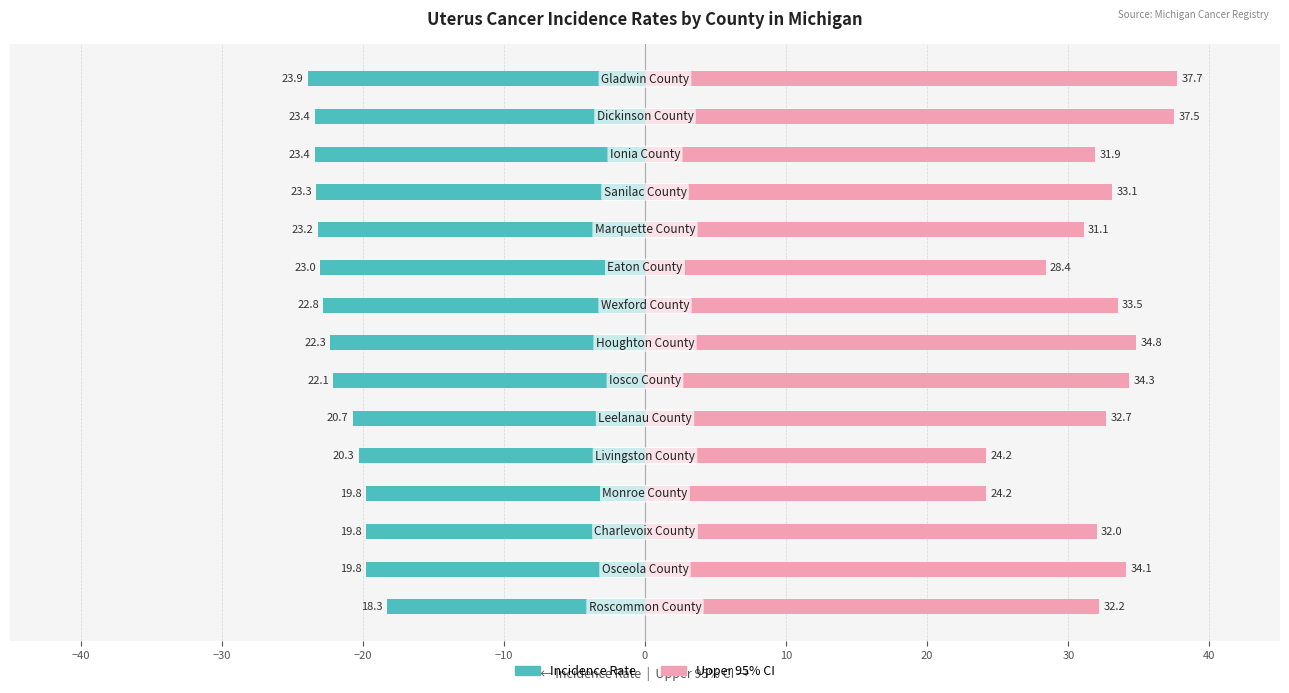

What is the difference between the highest and lowest values at 10?

56.4